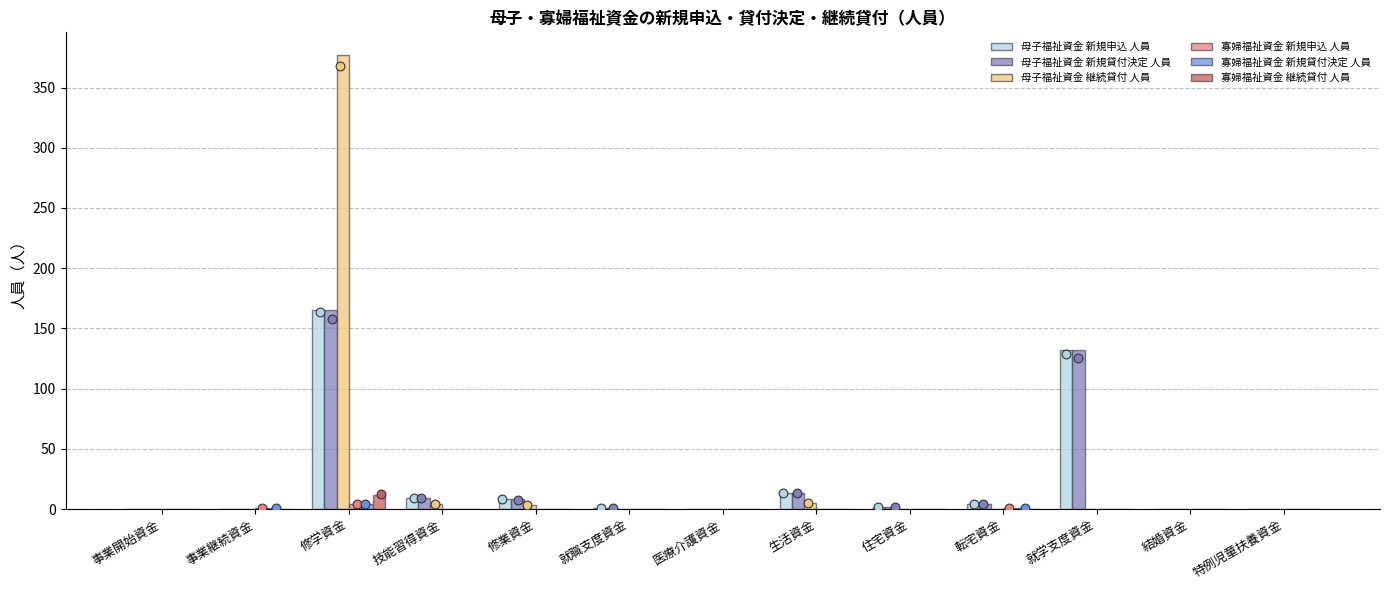

Which series has the widest spread of Y values?

母子福祉資金 継続貸付 人員